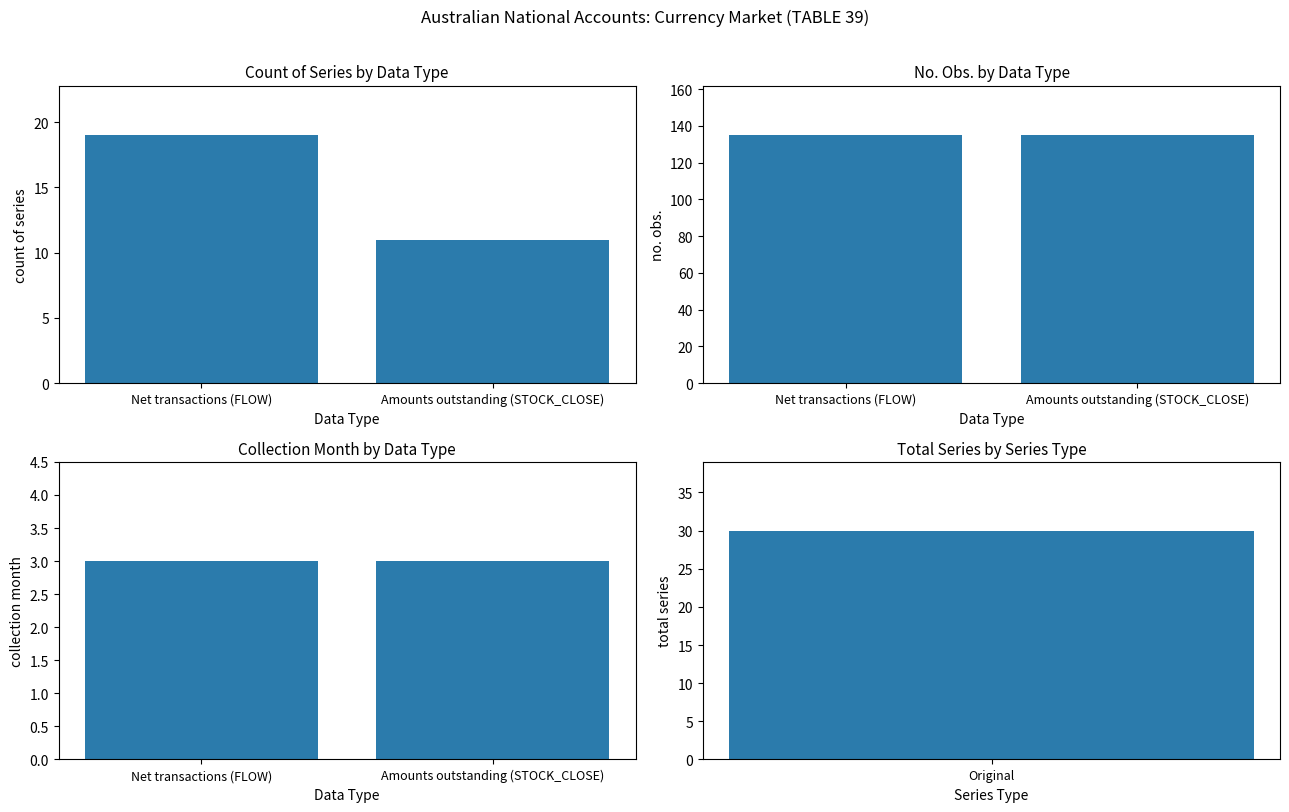

What position from the right is Amounts outstanding (STOCK_CLOSE)?

1